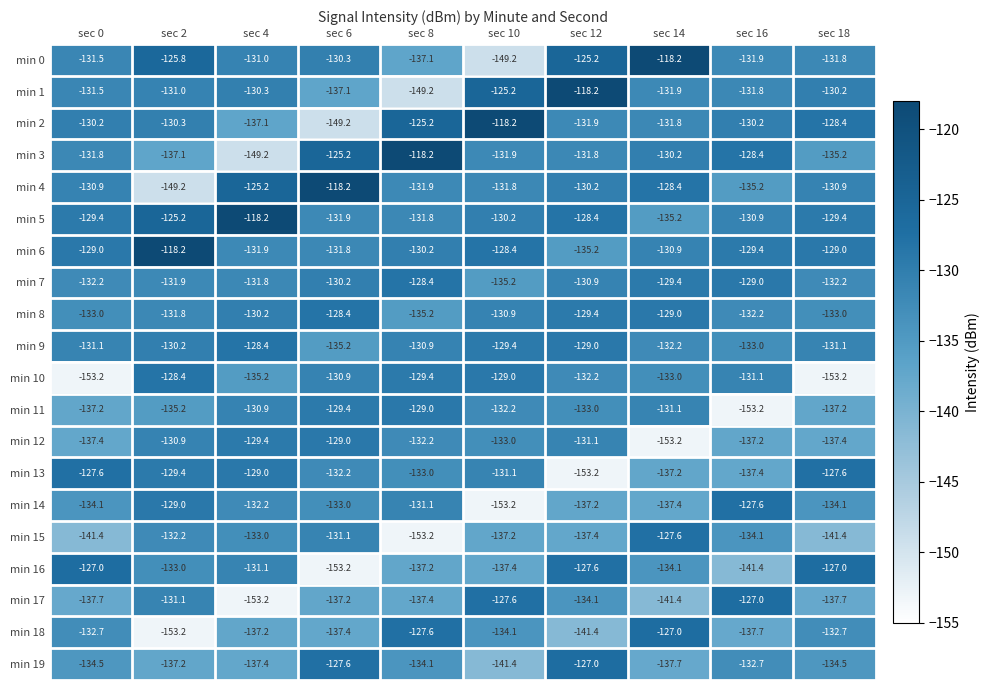

What is the difference between the maximum and minimum values in the min 8 series?

6.8